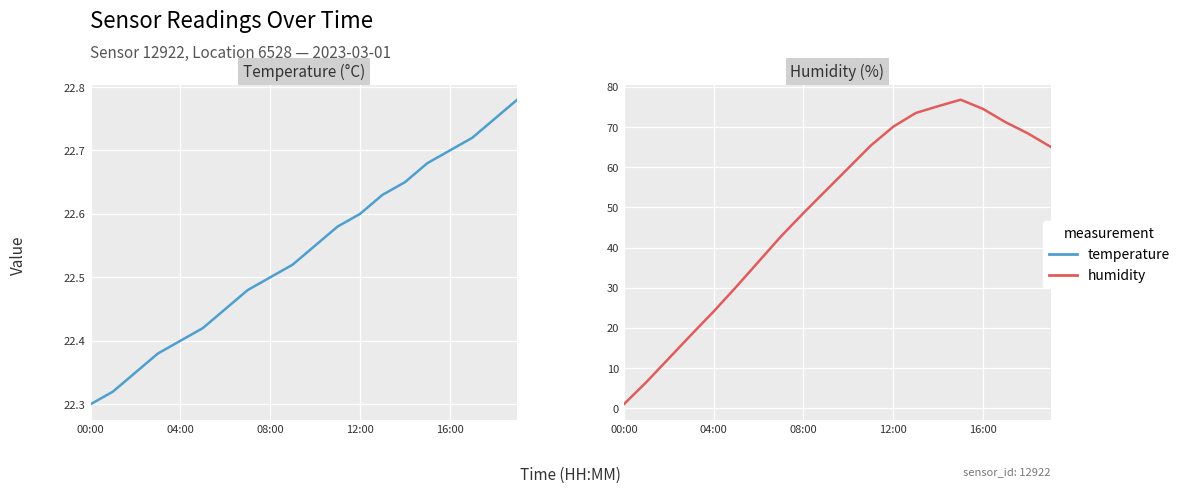

What is the label of the 4th point from the right?

16:00